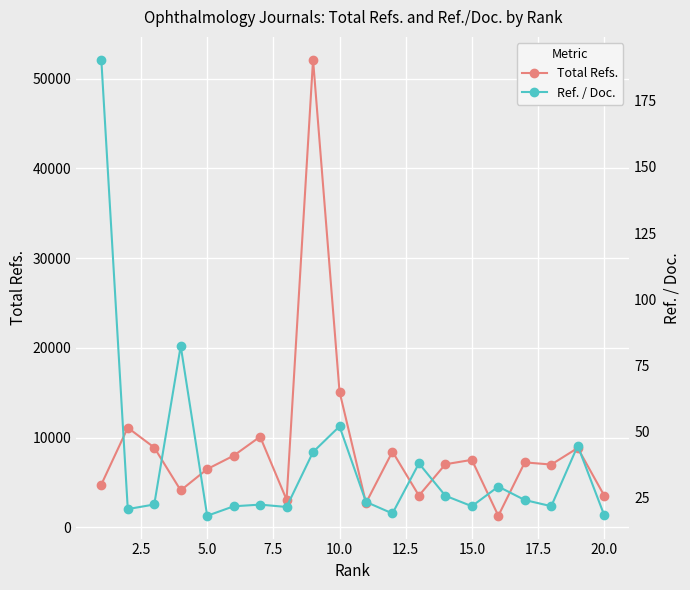

What is the highest value of the Total Refs. series?

52101